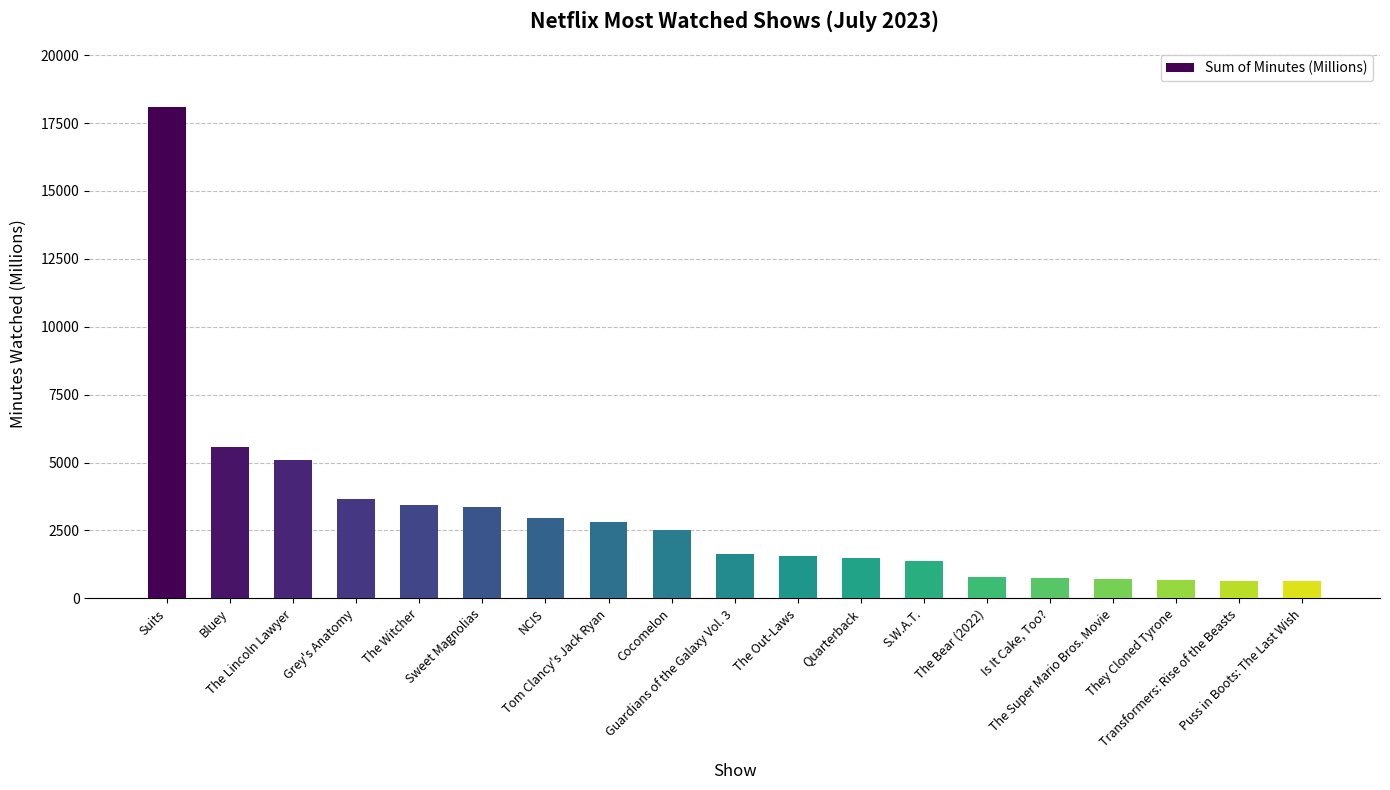

How many series are shown in this chart?

1